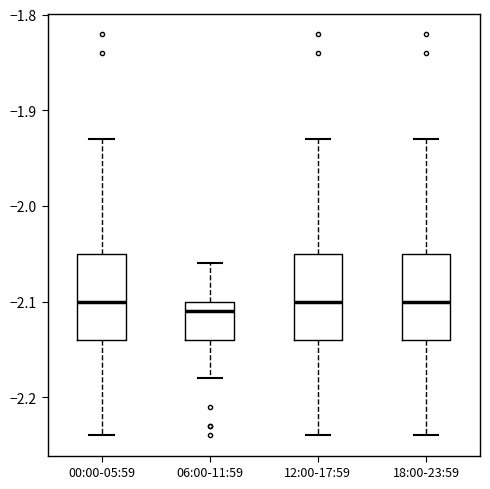

Reading left to right, read every box against the y-axis: the position of its median line, the range the box covers, and the ends of its whiskers. The values are not printed on the chart, so give them approximately, as read against the axis.

00:00-05:59: median -2.10, box -2.14 to -2.05, whiskers -2.24 to -1.93
06:00-11:59: median -2.11, box -2.14 to -2.10, whiskers -2.18 to -2.06
12:00-17:59: median -2.10, box -2.14 to -2.05, whiskers -2.24 to -1.93
18:00-23:59: median -2.10, box -2.14 to -2.05, whiskers -2.24 to -1.93